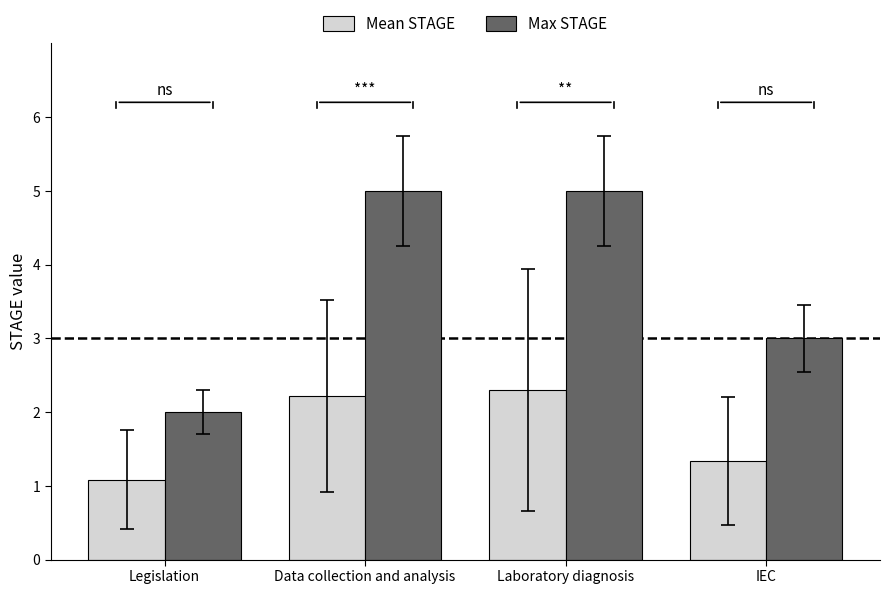

Reading left to right, transcribe all the data shown in this chart.

Mean STAGE: Legislation=1.1	Data collection and analysis=2.2	Laboratory diagnosis=2.3	IEC=1.3
Max STAGE: Legislation=2.0	Data collection and analysis=5.0	Laboratory diagnosis=5.0	IEC=3.0